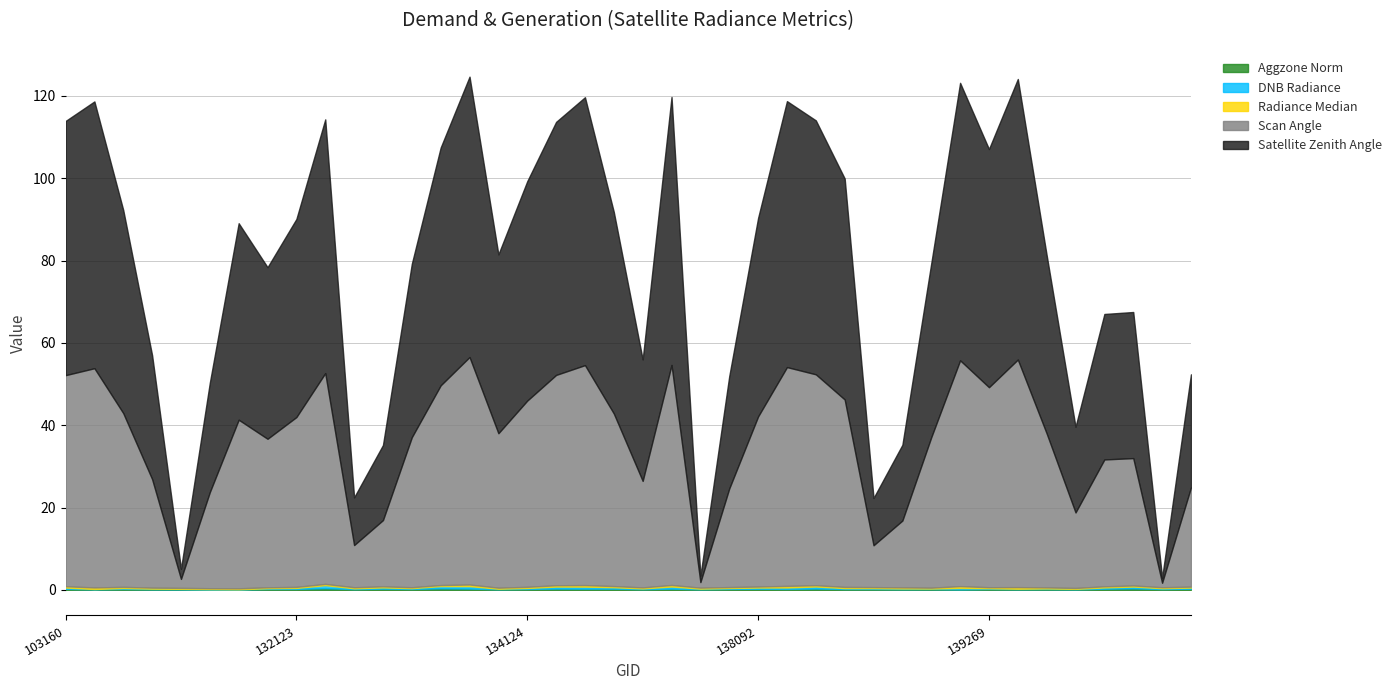

The rade9_aggzone_norm series shows 0.3 at 138282. True or false?

True